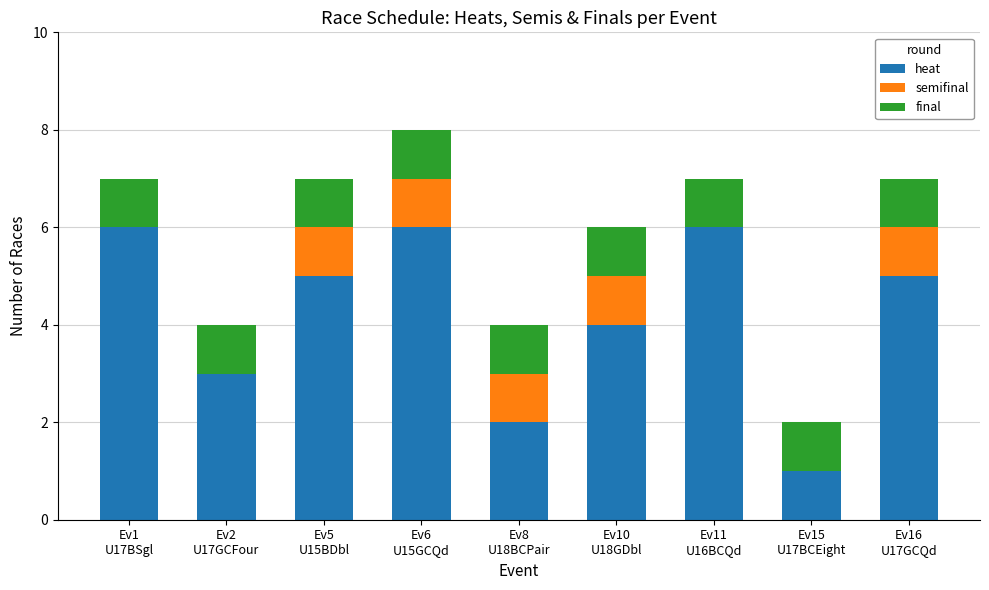

What is the highest value of the heat series?

6